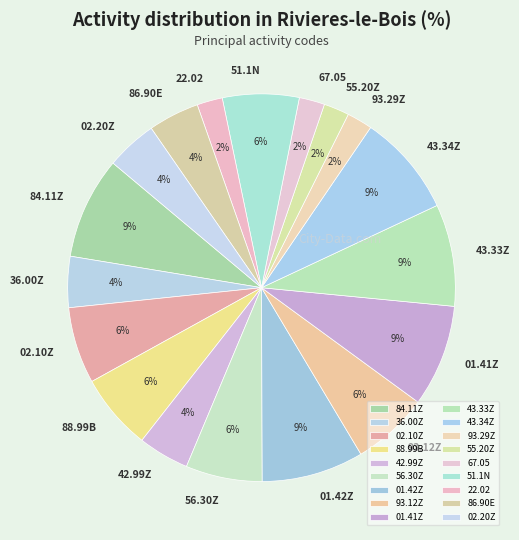

To the nearest percent, what percentage of the pie is 36.00Z?

4%